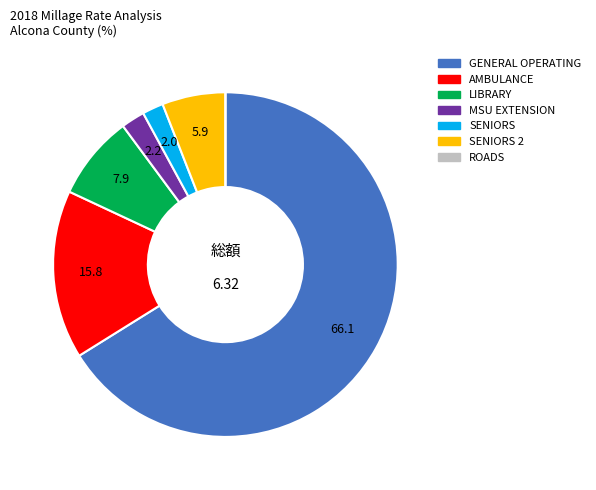

The MSU EXTENSION slice represents 9% of the pie. True or false?

False